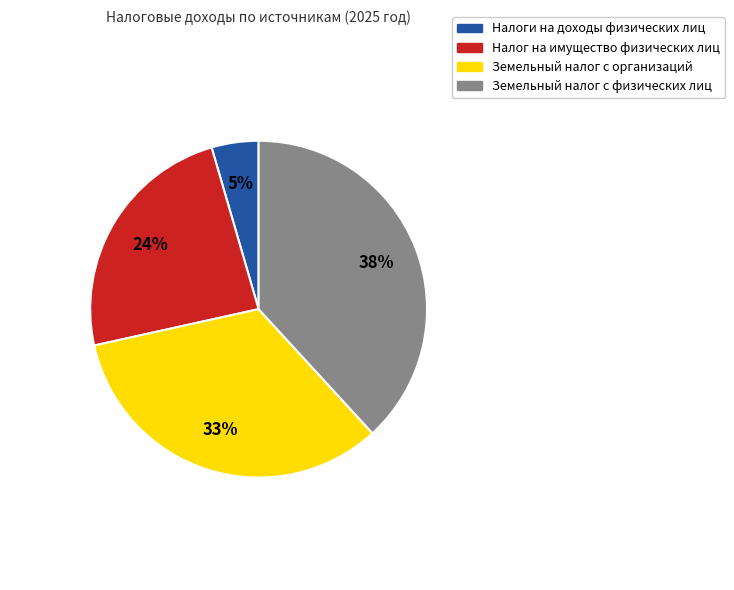

Does Земельный налог с организаций represent more than half of the total?

No